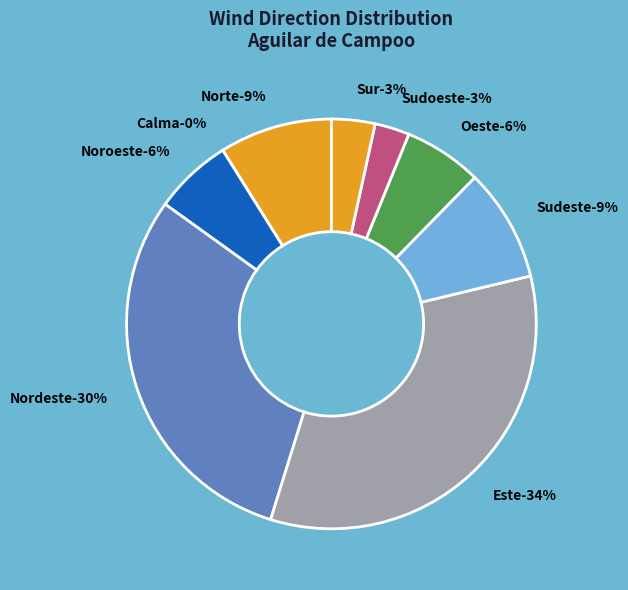

What is the largest slice in the pie chart?

Este